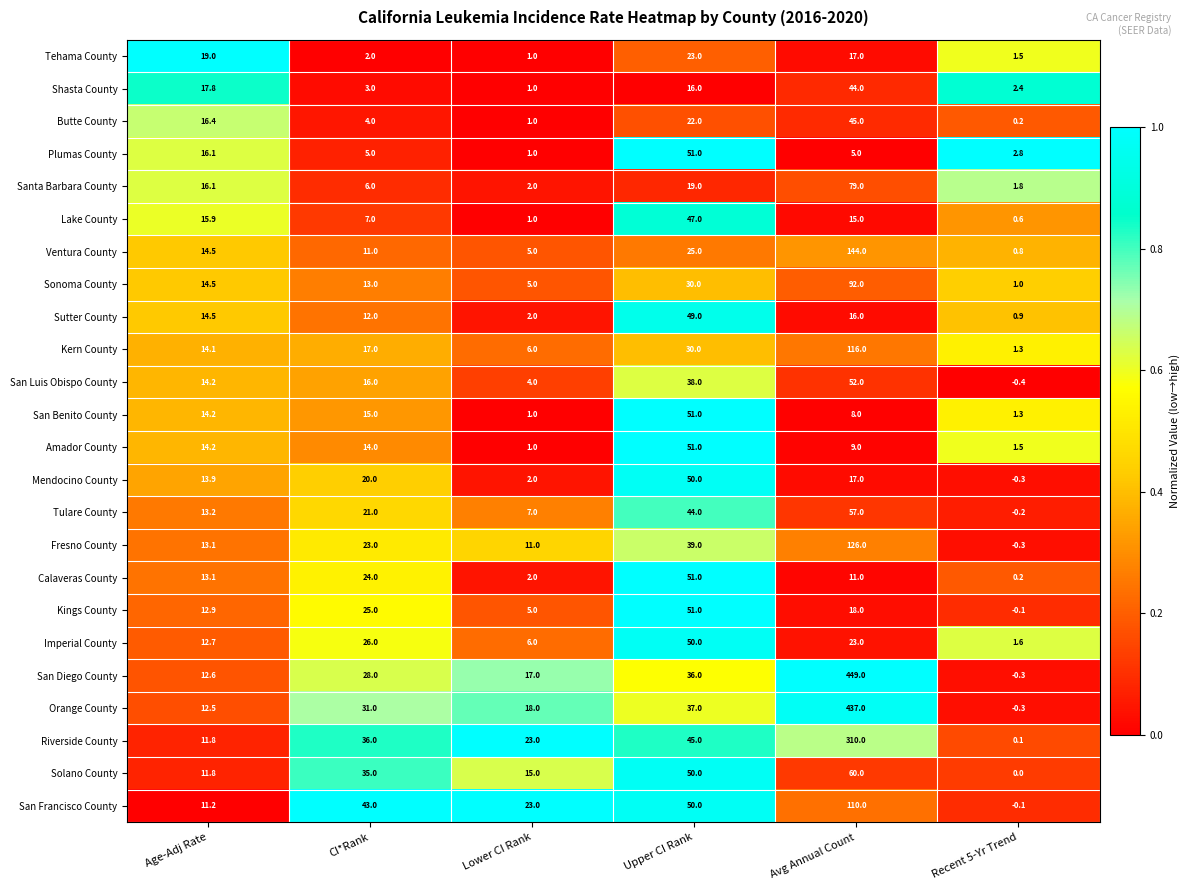

Which category has the highest value in the Sonoma County series?

Avg Annual Count